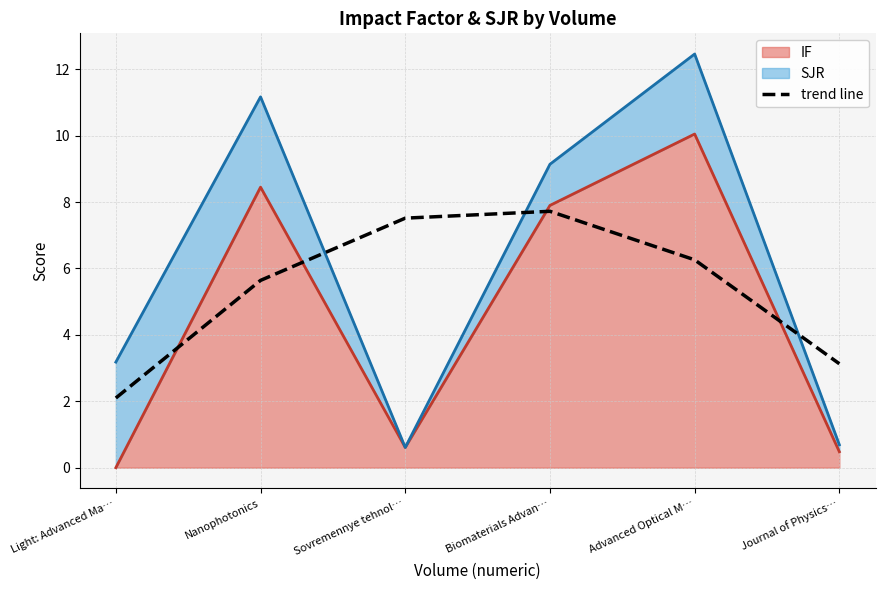

How many interior local peaks (higher than both neighbors) does the data have?

1